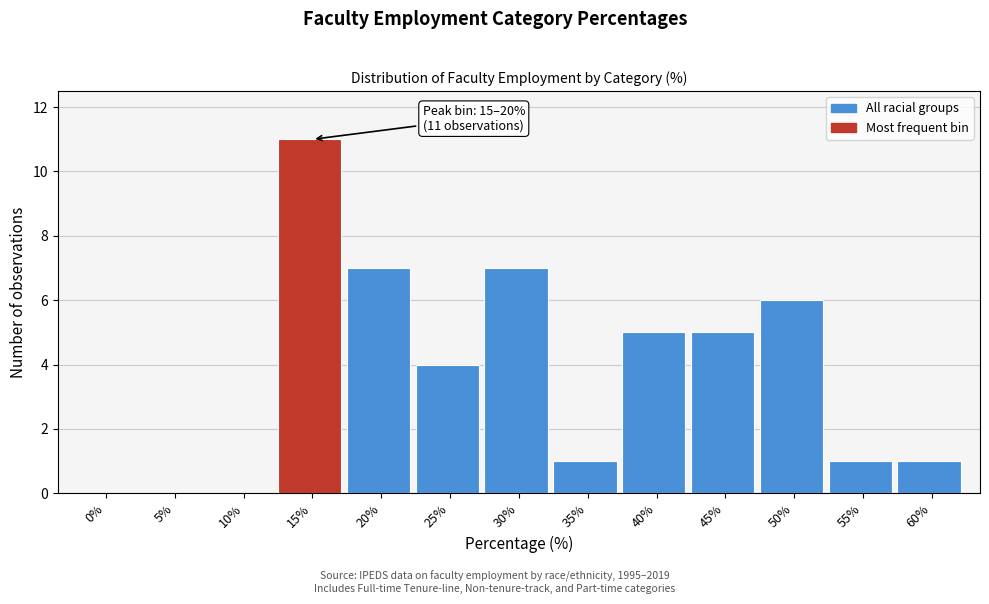

Reading left to right, list all the values displayed in this chart.

0%=0	5%=0	10%=0	15%=11	20%=7	25%=4	30%=7	35%=1	40%=5	45%=5	50%=6	55%=1	60%=1